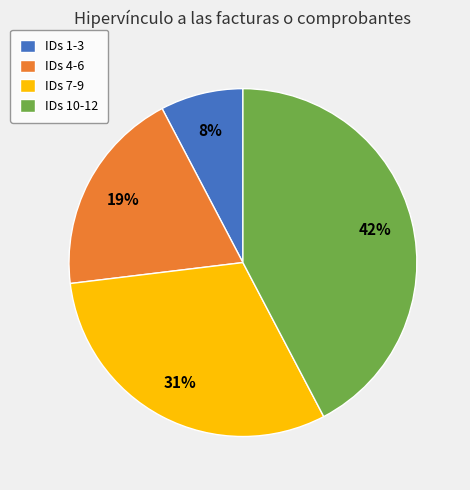

Between IDs 4-6 and IDs 7-9, which is larger?

IDs 7-9